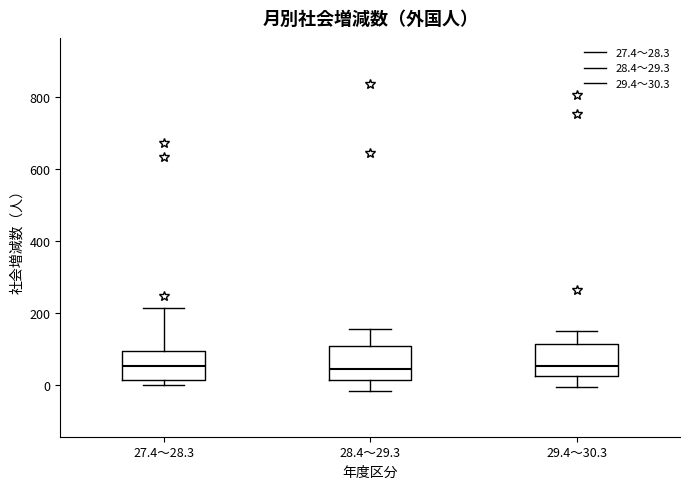

Reading left to right, transcribe this box plot: for each box, give where its median line is, the range the box spans, and where its two whiskers end, as read against the y-axis. The values are not printed on the chart, so give them approximately, as read against the axis.

27.4～28.3: median 60, box 20 to 100, whiskers 0 to 220
28.4～29.3: median 40, box 20 to 100, whiskers -20 to 160
29.4～30.3: median 60, box 20 to 120, whiskers 0 to 160